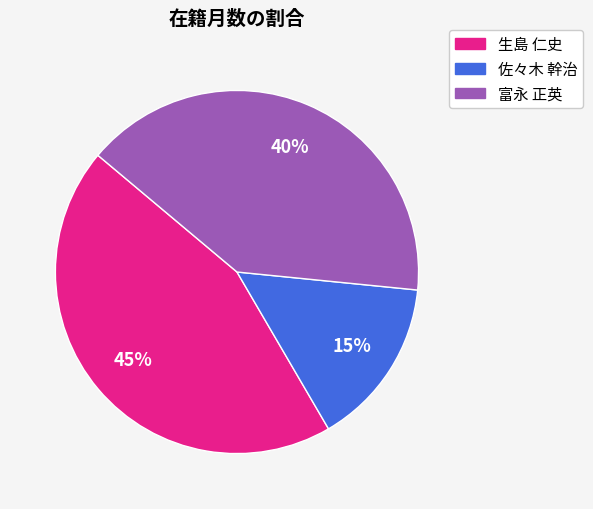

What is the ratio of the value at 生島 仁史 to the value at 富永 正英?

1.1